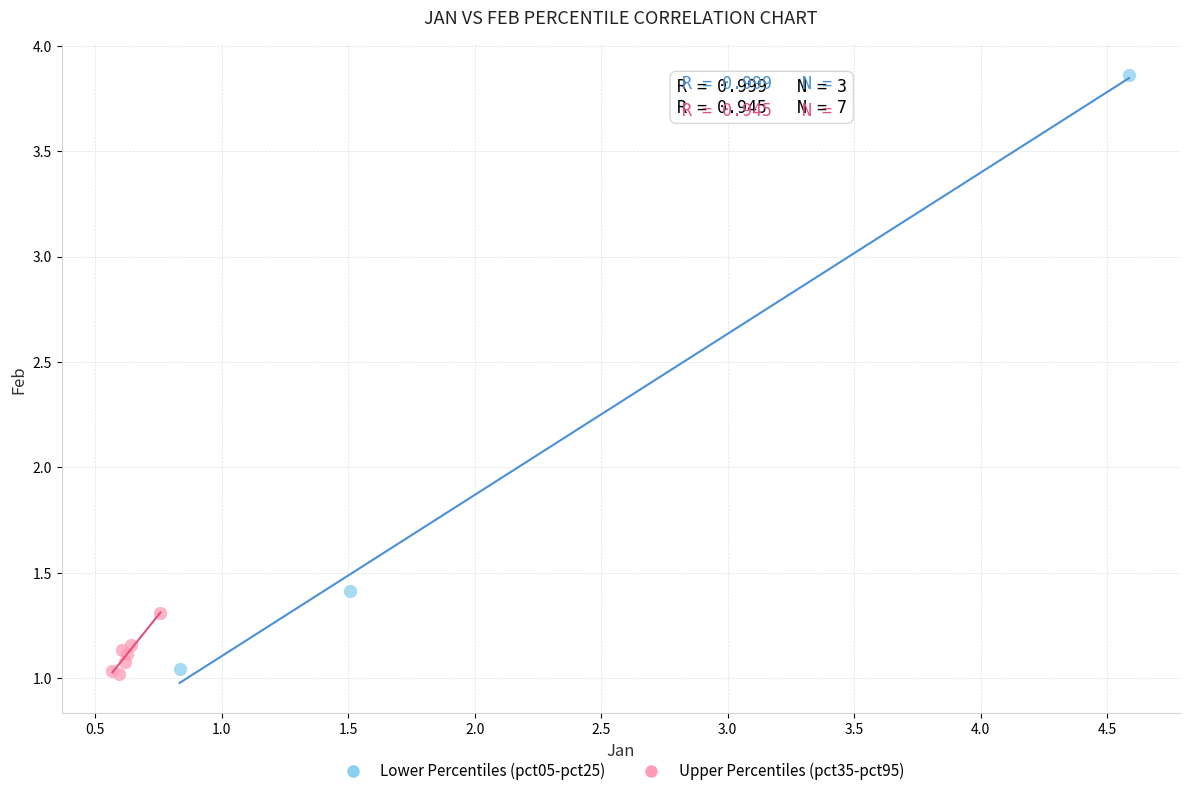

Which series reaches the maximum Y coordinate?

Lower Percentiles (pct05-pct25)